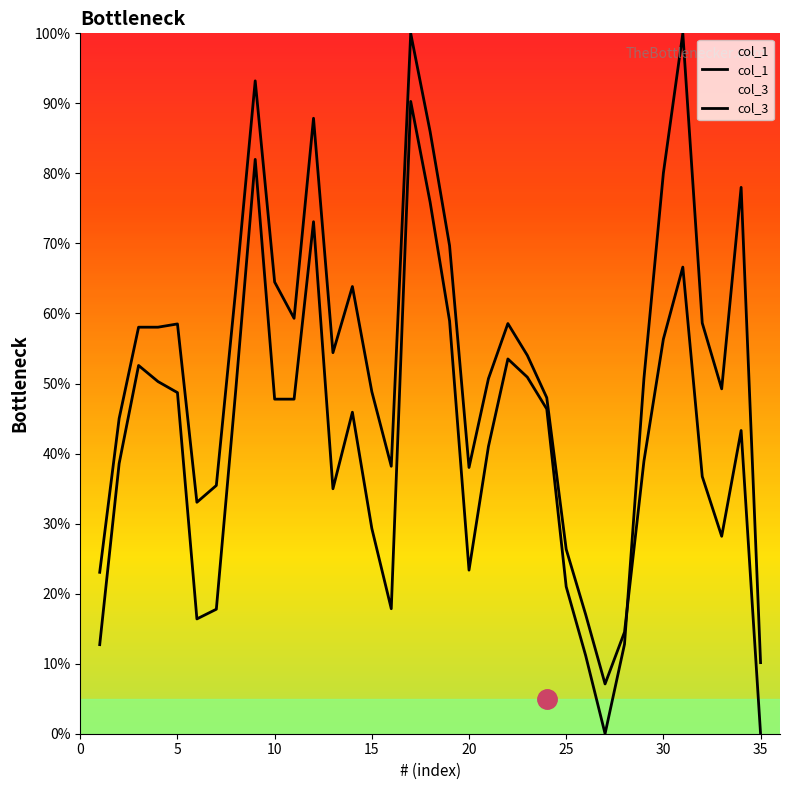

At 29, list the series in order from smallest to largest.

col_1, col_3